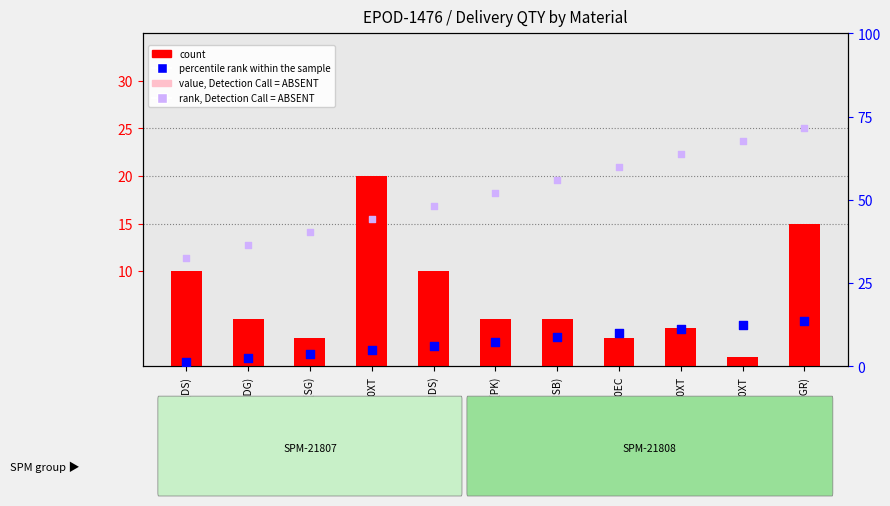

Which series contains the lowest Y value?

value, Detection Call = ABSENT